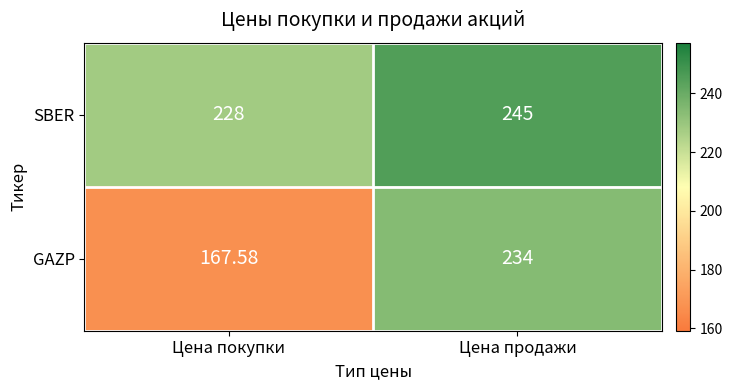

Which category has the lowest value across all series?

Цена покупки